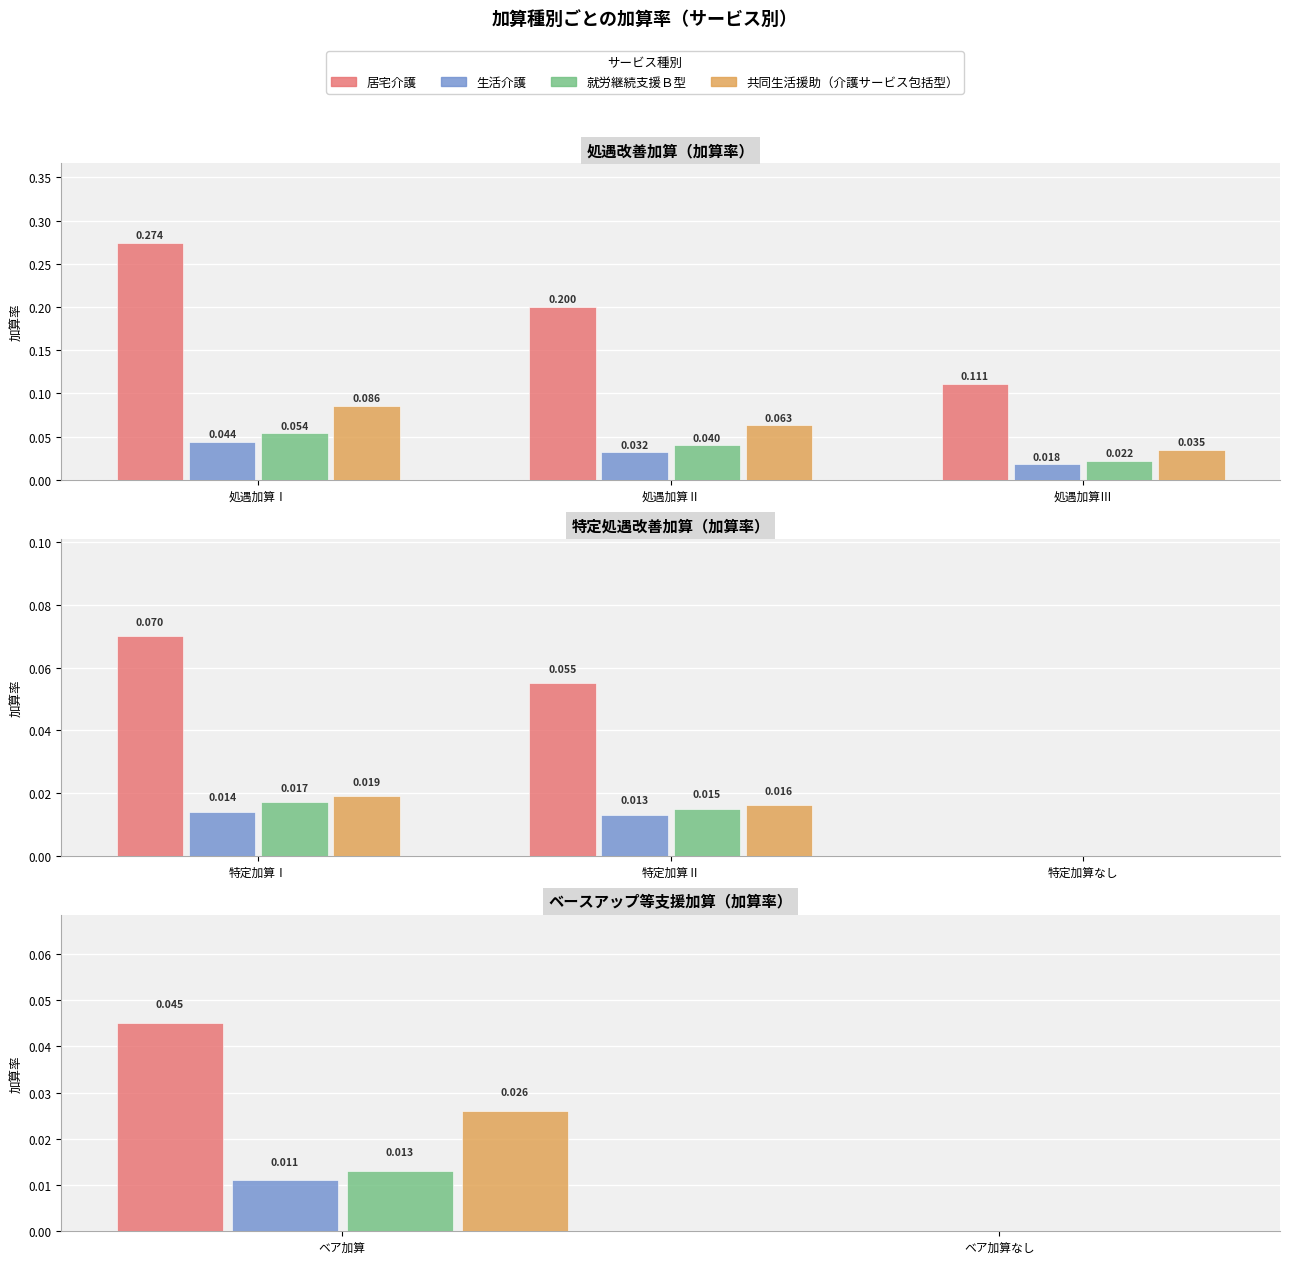

Is it true that 居宅介護 equals -0.0 at ベア加算なし?

False